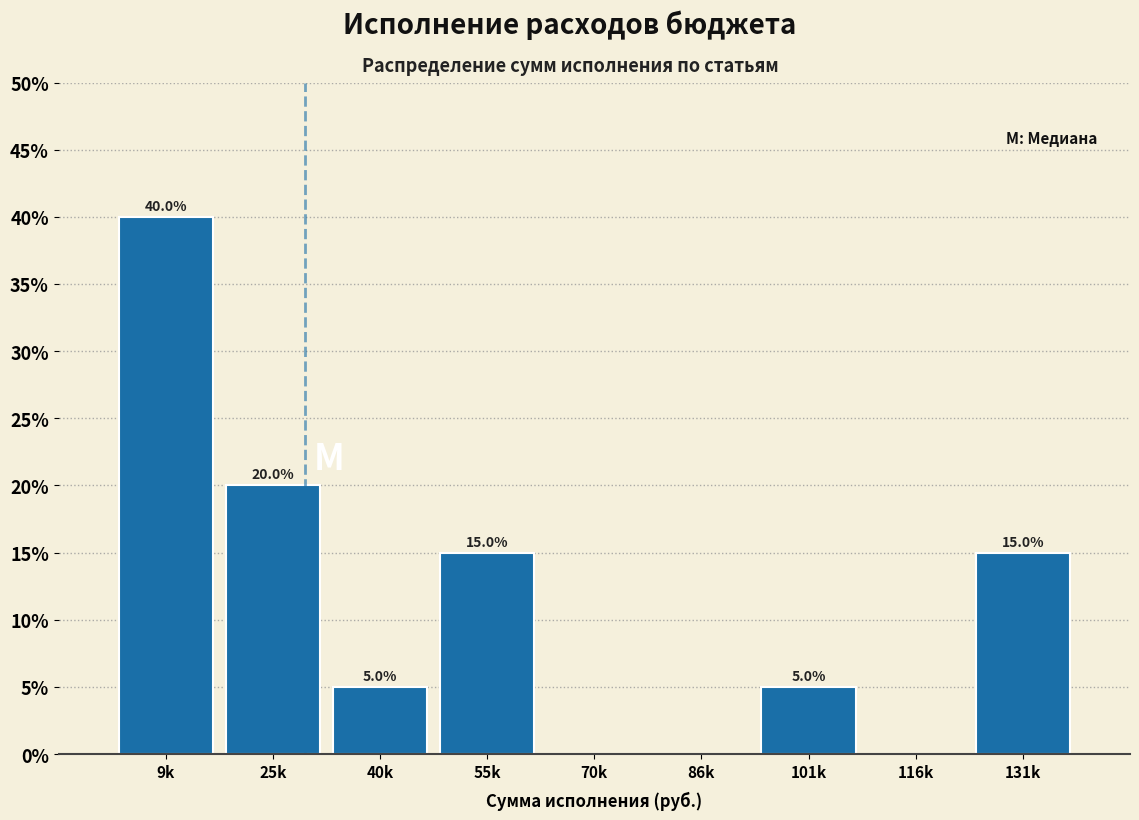

Reading left to right, extract all data points from this chart.

9k=40	25k=20	40k=5	55k=15	70k=0	86k=0	101k=5	116k=0	131k=15